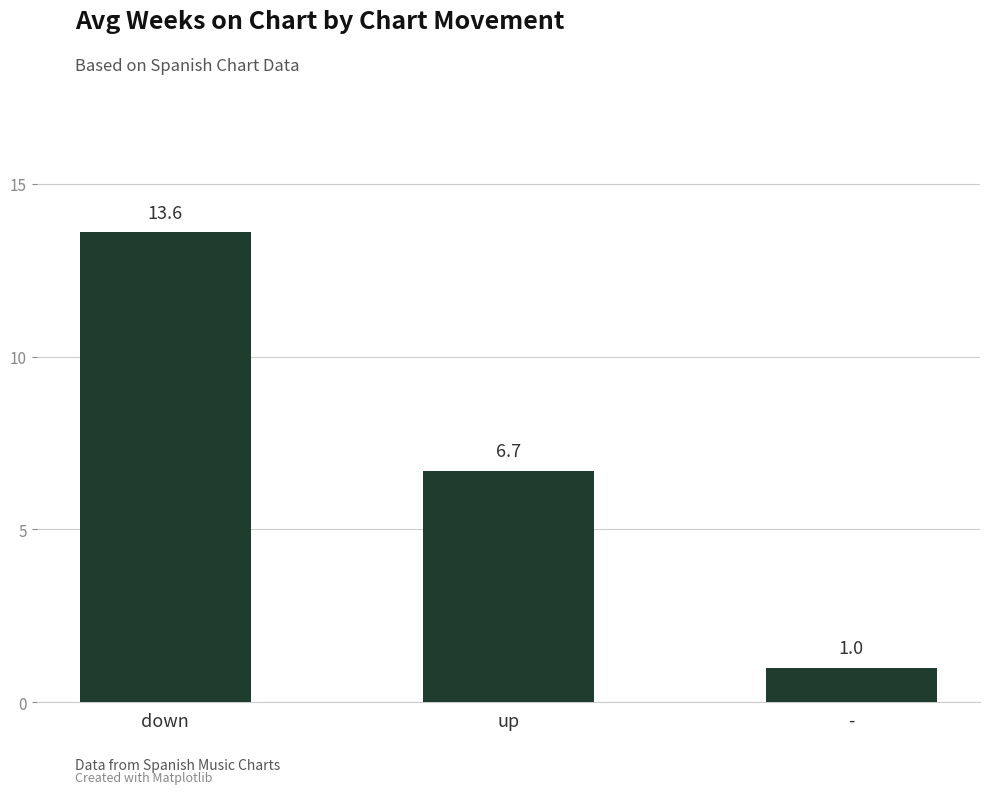

Rank the categories by value from highest to lowest.

down, up, -